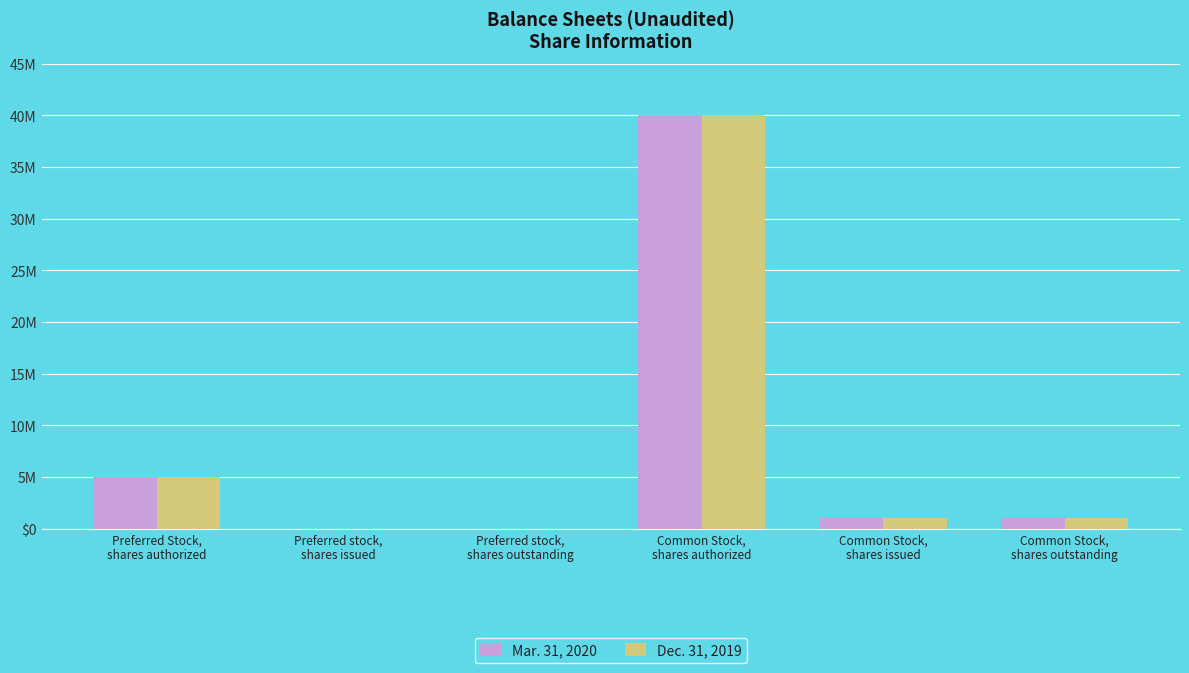

What is the label of the 4th bar from the right?

Preferred stock,
shares outstanding